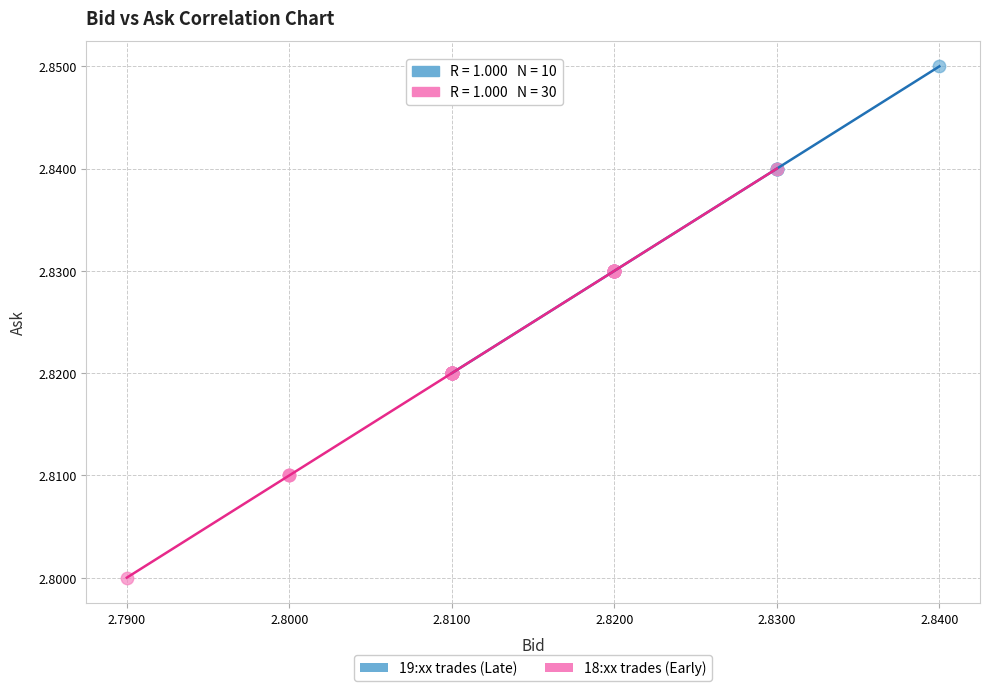

Which series contains the lowest Y value?

18:xx trades (Early)